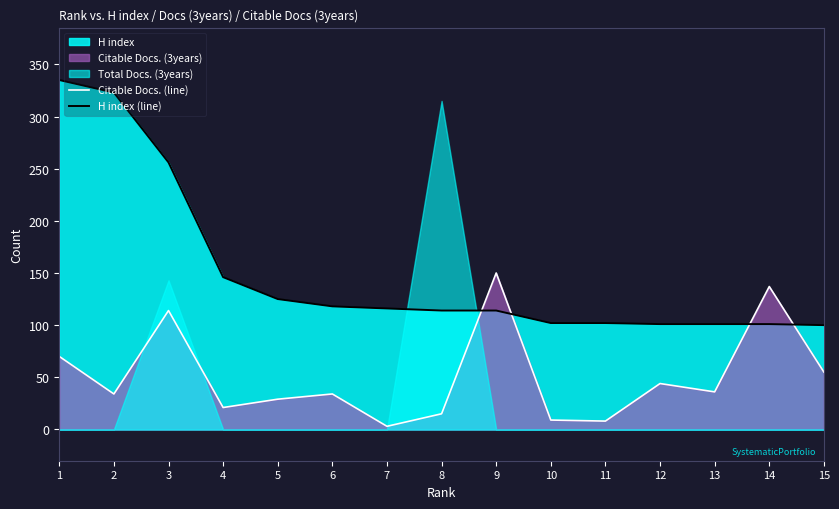

How many times do H index (line) and Citable Docs. (line) cross each other?

4